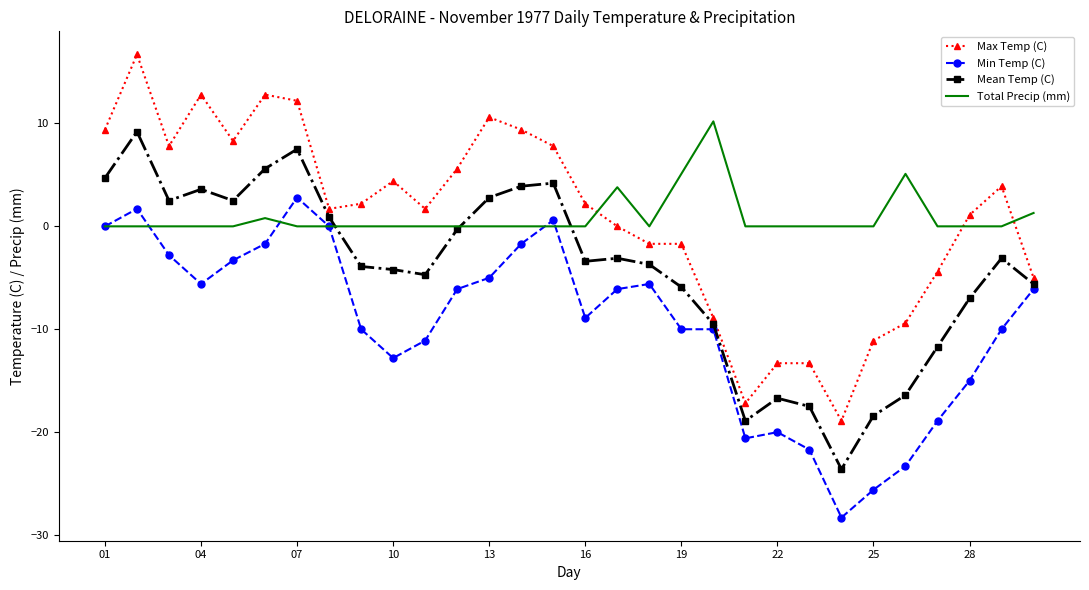

Which series has the largest range (max minus min)?

Max Temp (C)